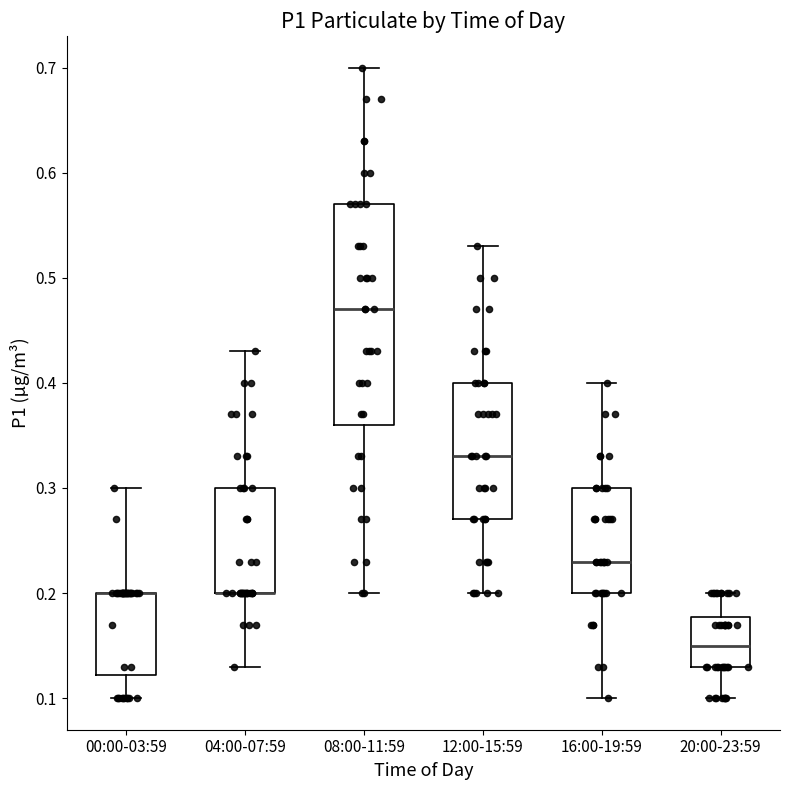

Reading left to right, transcribe this box plot: for each box, give where its median line is, the range the box spans, and where its two whiskers end, as read against the y-axis. The values are not printed on the chart, so give them approximately, as read against the axis.

00:00-03:59: median 0.20 (drawn on the box's upper edge), box 0.12 to 0.20, whiskers 0.10 to 0.30
04:00-07:59: median 0.20 (drawn on the box's lower edge), box 0.20 to 0.30, whiskers 0.13 to 0.43
08:00-11:59: median 0.47, box 0.36 to 0.57, whiskers 0.20 to 0.70
12:00-15:59: median 0.33, box 0.27 to 0.40, whiskers 0.20 to 0.53
16:00-19:59: median 0.23, box 0.20 to 0.30, whiskers 0.10 to 0.40
20:00-23:59: median 0.15, box 0.13 to 0.18, whiskers 0.10 to 0.20